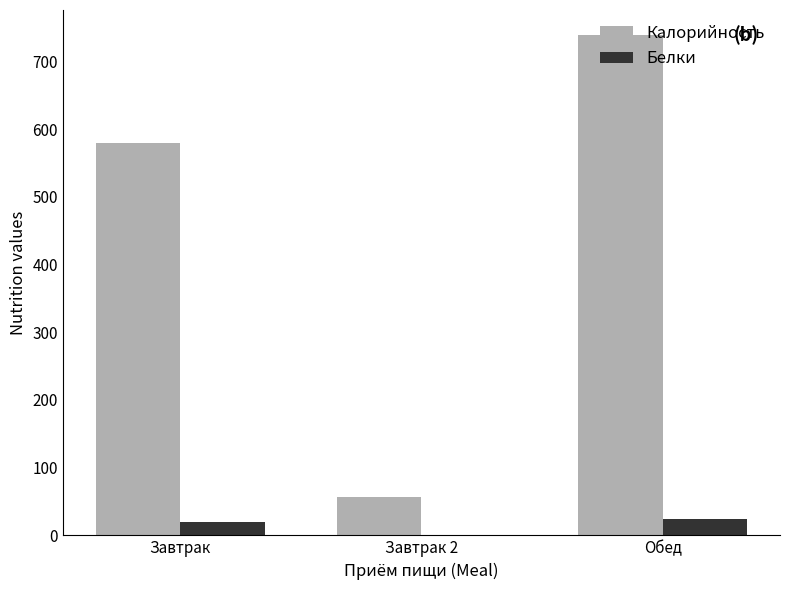

Between Завтрак and Завтрак 2, which series saw the biggest shift?

Калорийность